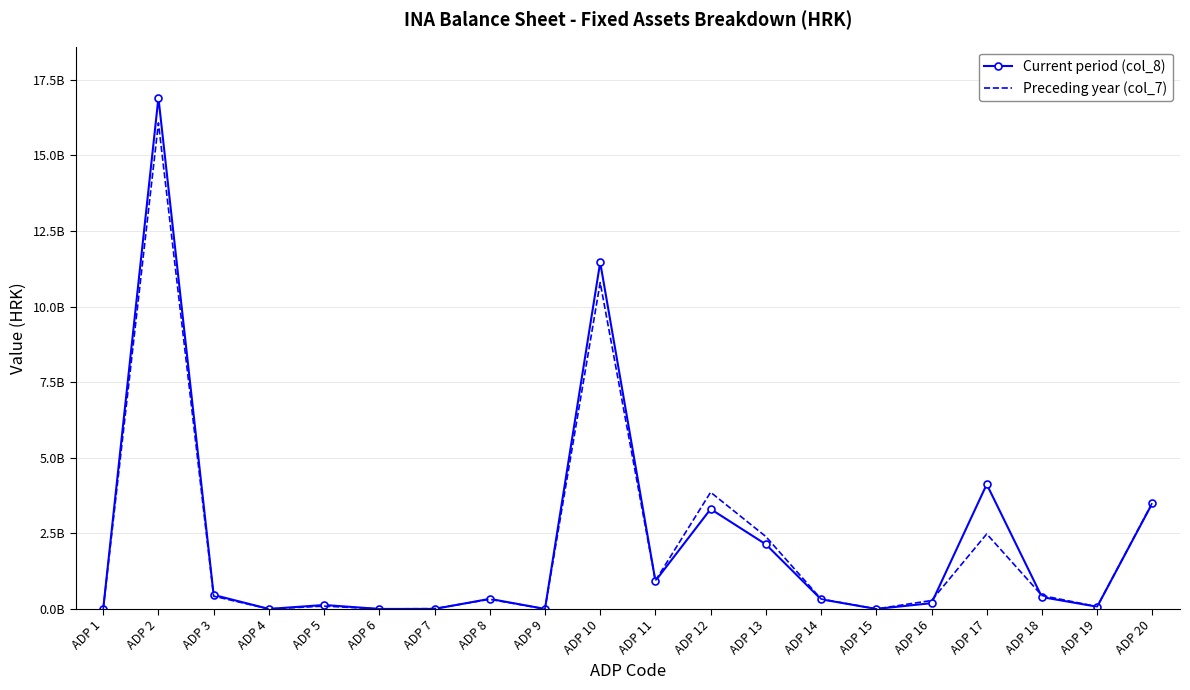

The value of Preceding year (col_7) at ADP 16 is 279000000. True or false?

True